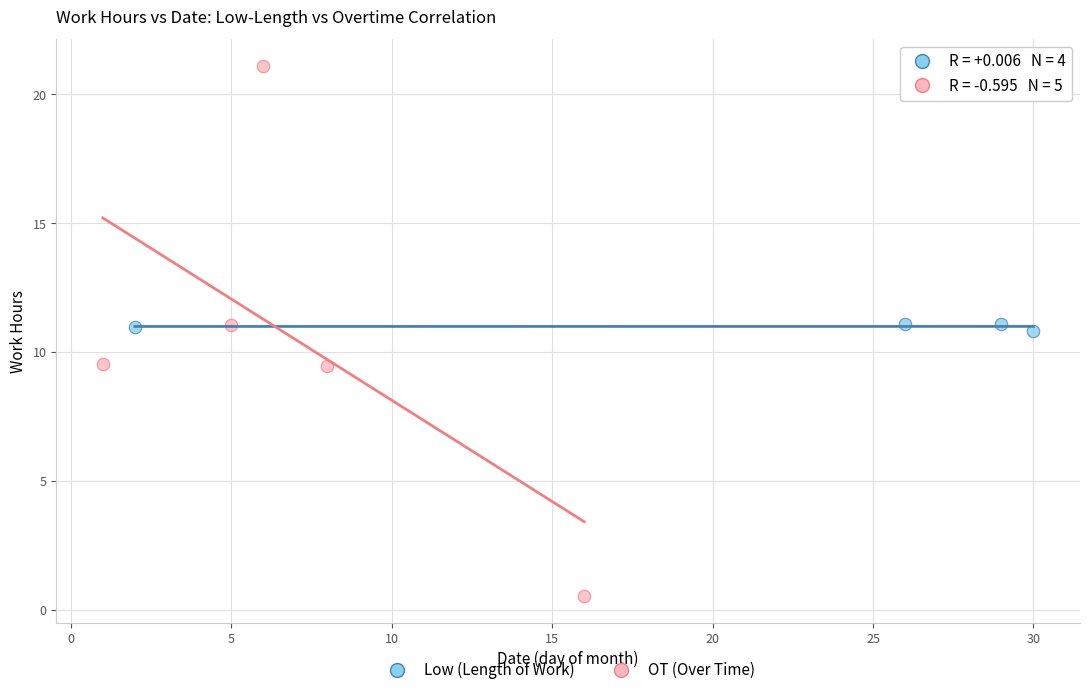

Which series reaches the minimum Y coordinate?

OT (Over Time)